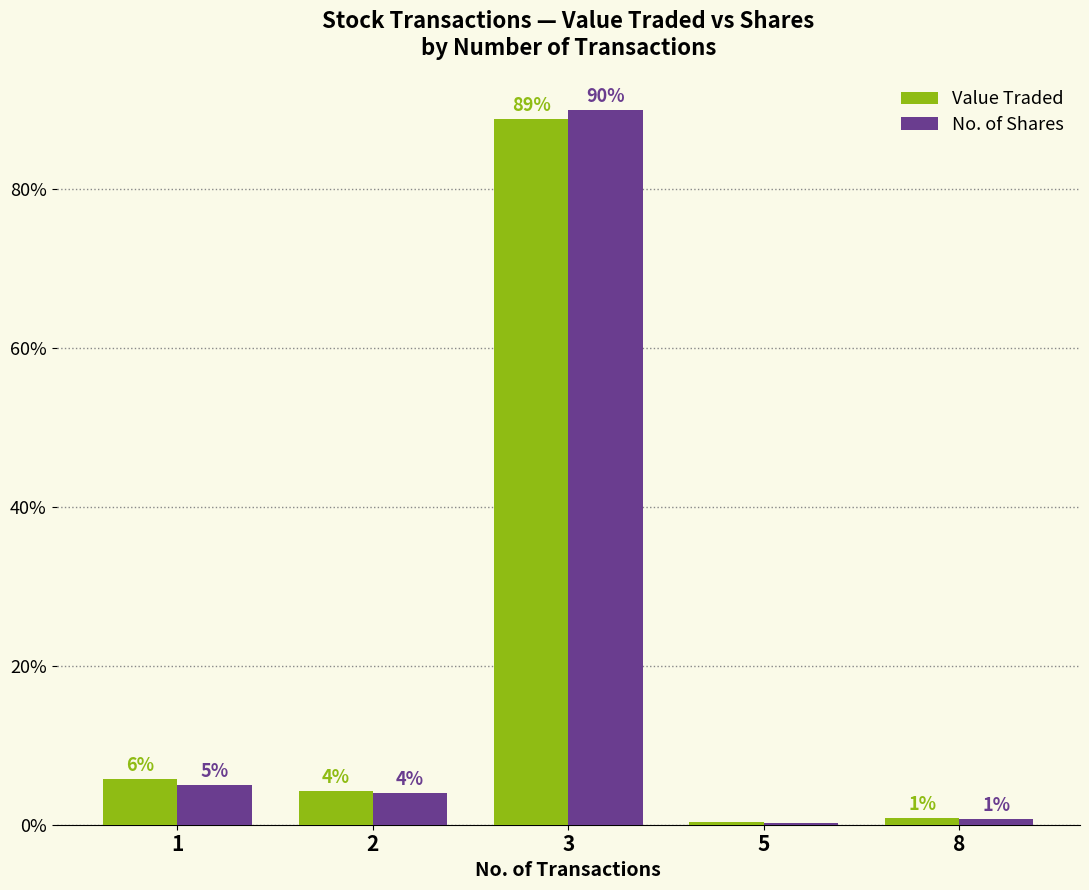

Are the bars horizontal?

No